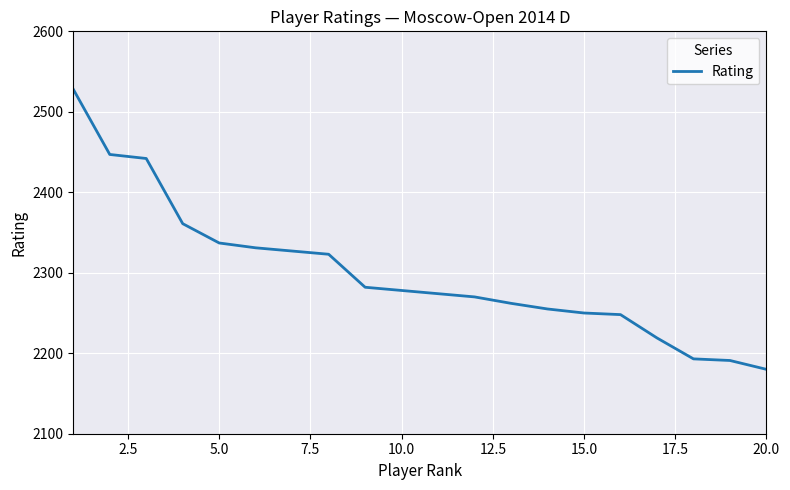

What is the greatest value displayed?

2528